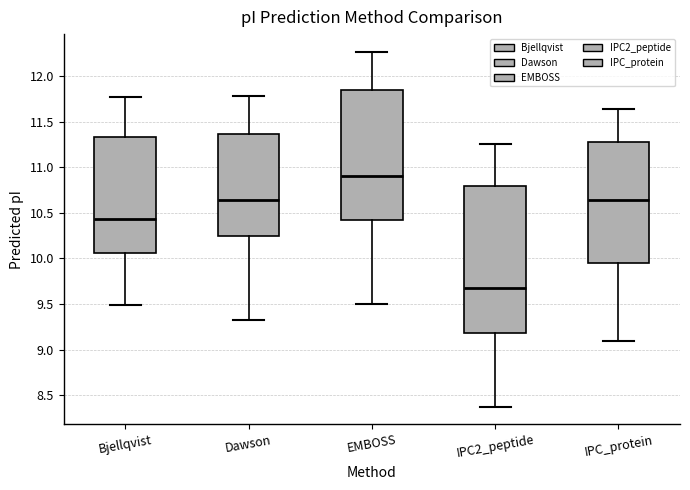

Comparing the boxes themselves (not the whiskers), which one is the tallest?

IPC2_peptide